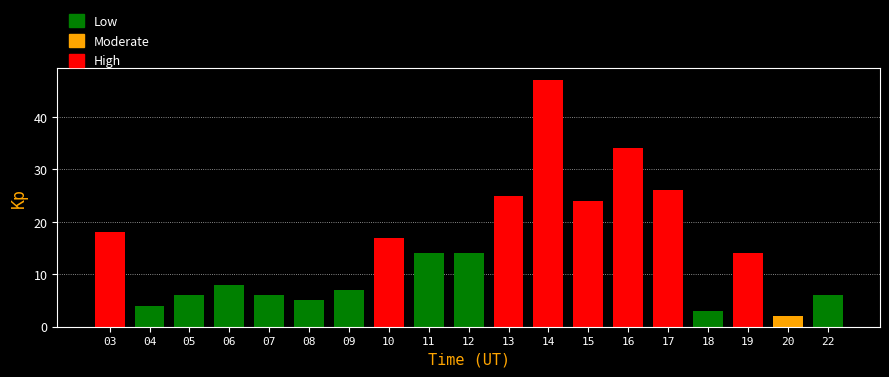

Is it true that the value at 05 is 6?

True